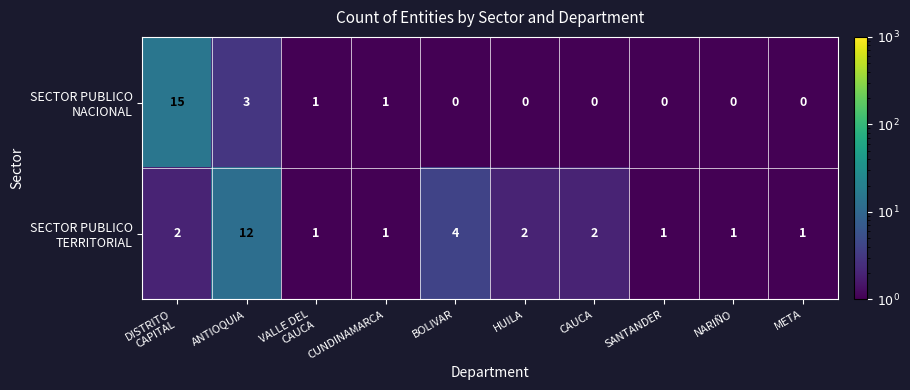

At which category does the chart reach its peak across all series?

DISTRITO
CAPITAL